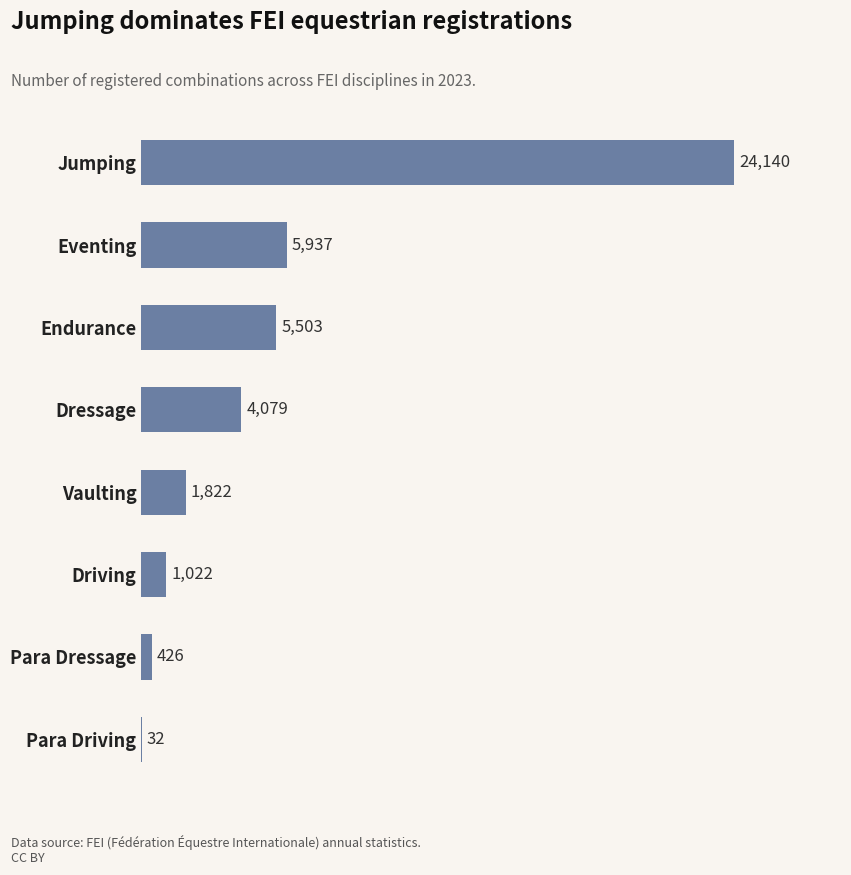

Between Vaulting and Para Driving, which is larger?

Vaulting